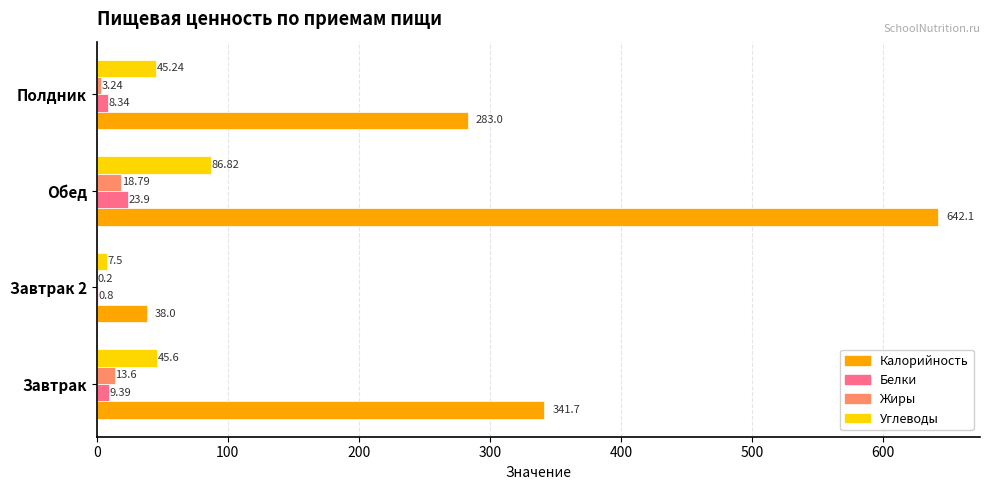

What are all the series names shown in the legend?

Калорийность, Белки, Жиры, Углеводы